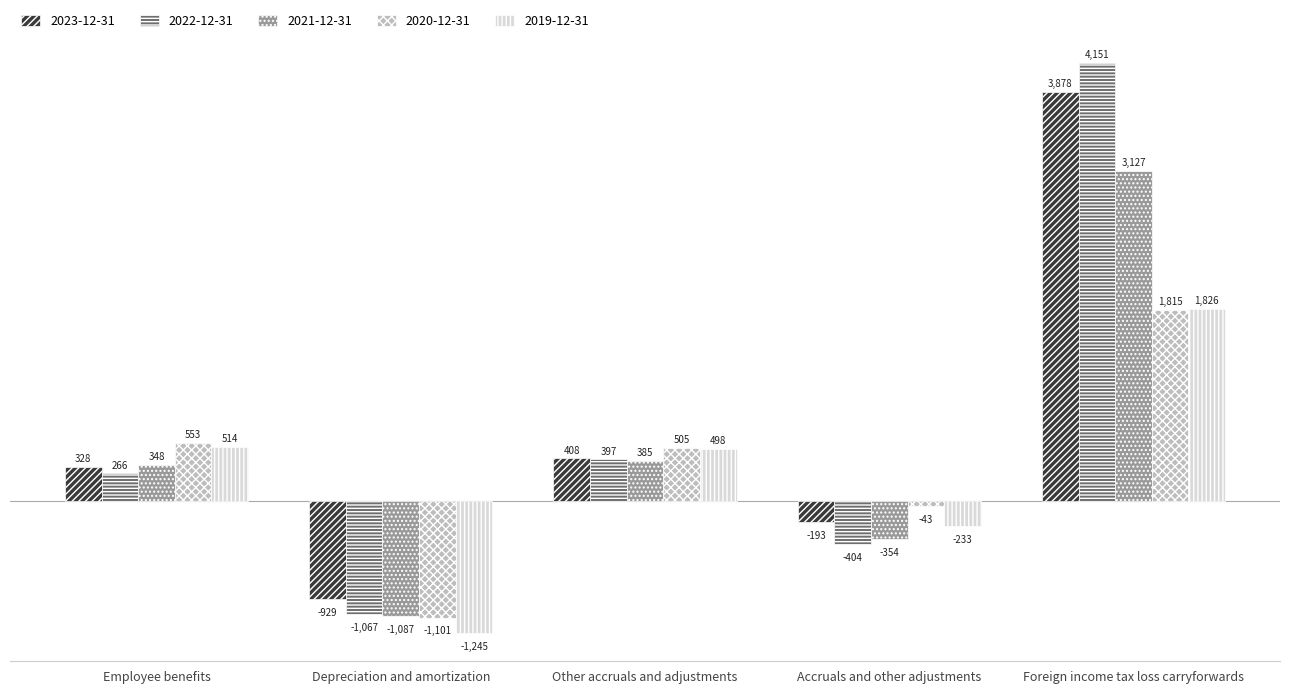

True or false: 2021-12-31 has a value of 385 at Other accruals and adjustments.

True